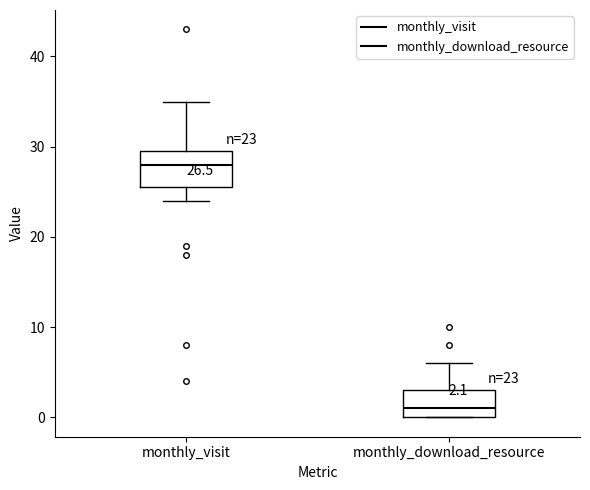

Which box is the tallest, from its lower edge to its upper edge?

monthly_visit